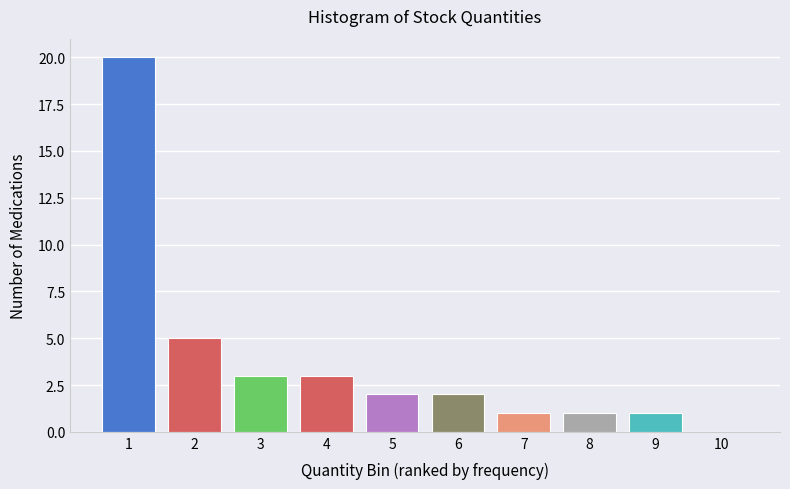

Reading right to left, what are all the values shown in this chart?

10=0	9=1	8=1	7=1	6=2	5=2	4=3	3=3	2=5	1=20